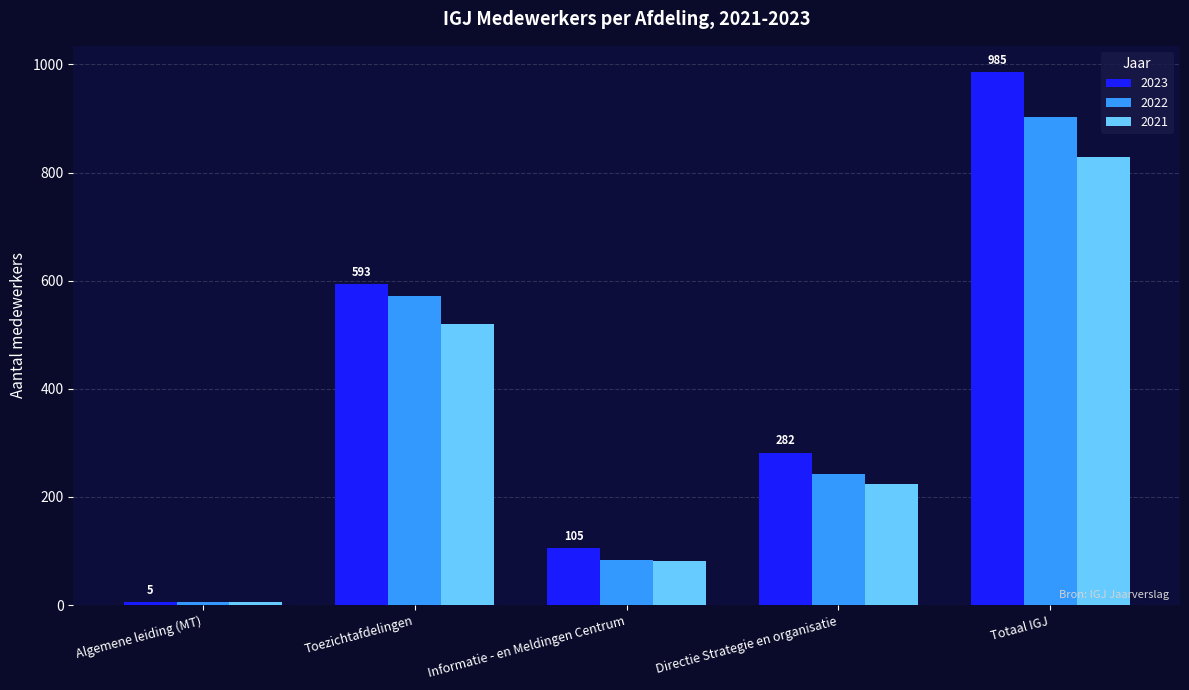

Is it true that 2021 equals 143 at Informatie - en Meldingen Centrum?

False